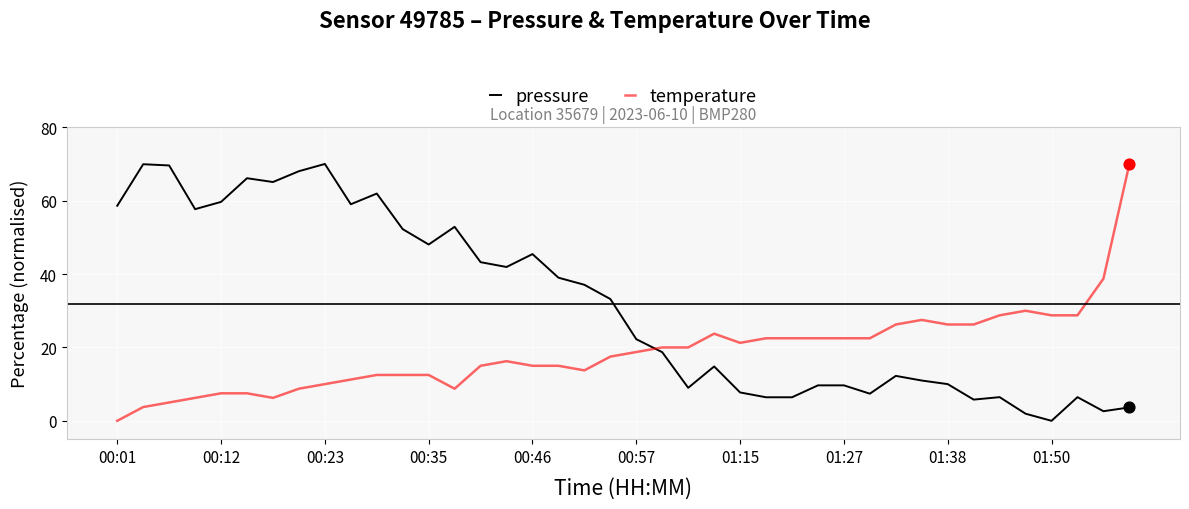

Which series ends up on top after the final intersection of temperature and pressure?

temperature